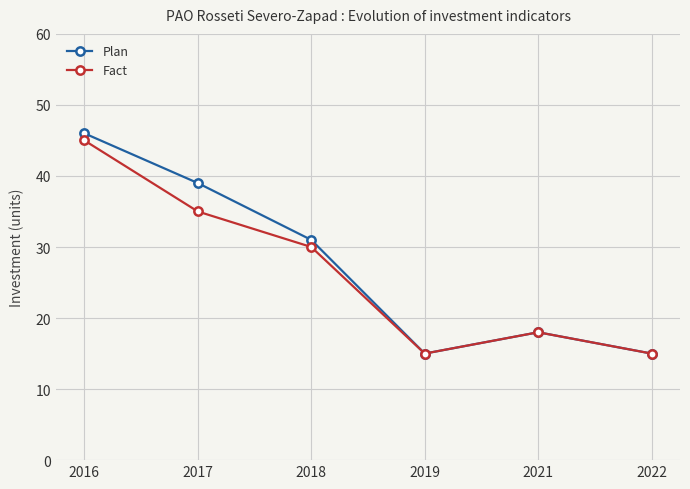

True or false: Fact has a value of 15 at 2019.

True